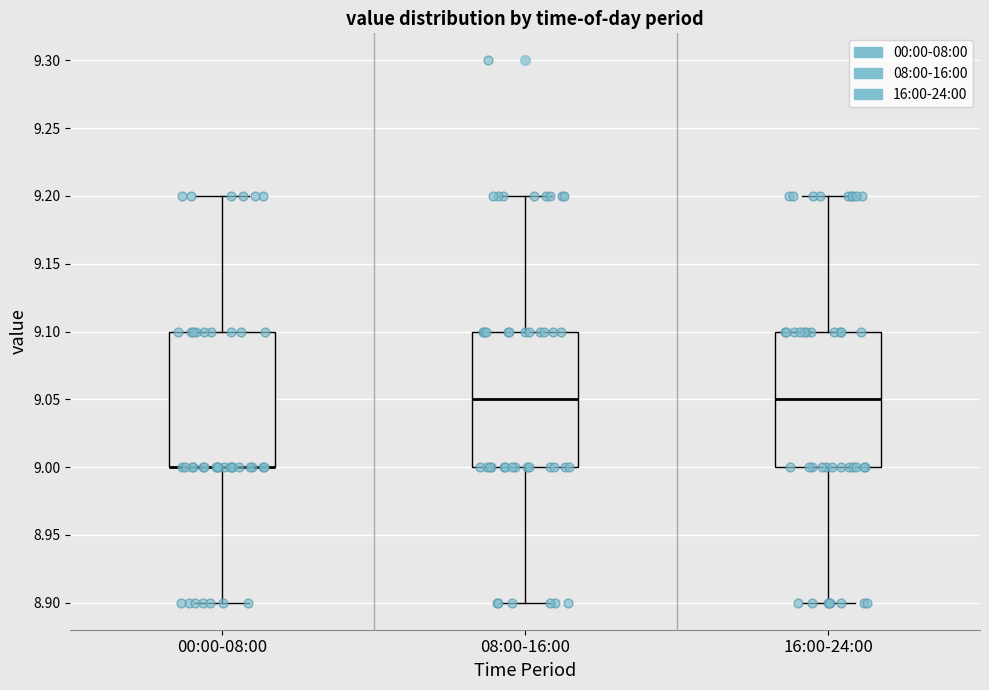

Reading left to right, transcribe this box plot: for each box, give where its median line is, the range the box spans, and where its two whiskers end, as read against the y-axis. The values are not printed on the chart, so give them approximately, as read against the axis.

00:00-08:00: median 9.00 (drawn on the box's lower edge), box 9.00 to 9.10, whiskers 8.90 to 9.20
08:00-16:00: median 9.05, box 9.00 to 9.10, whiskers 8.90 to 9.20
16:00-24:00: median 9.05, box 9.00 to 9.10, whiskers 8.90 to 9.20